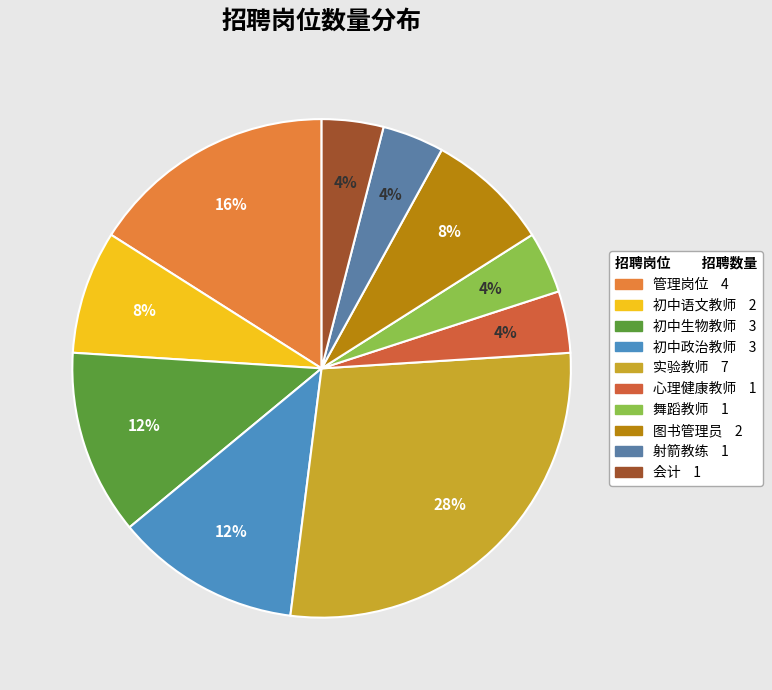

What percentage is the 射箭教练 slice, to the nearest percent?

4%